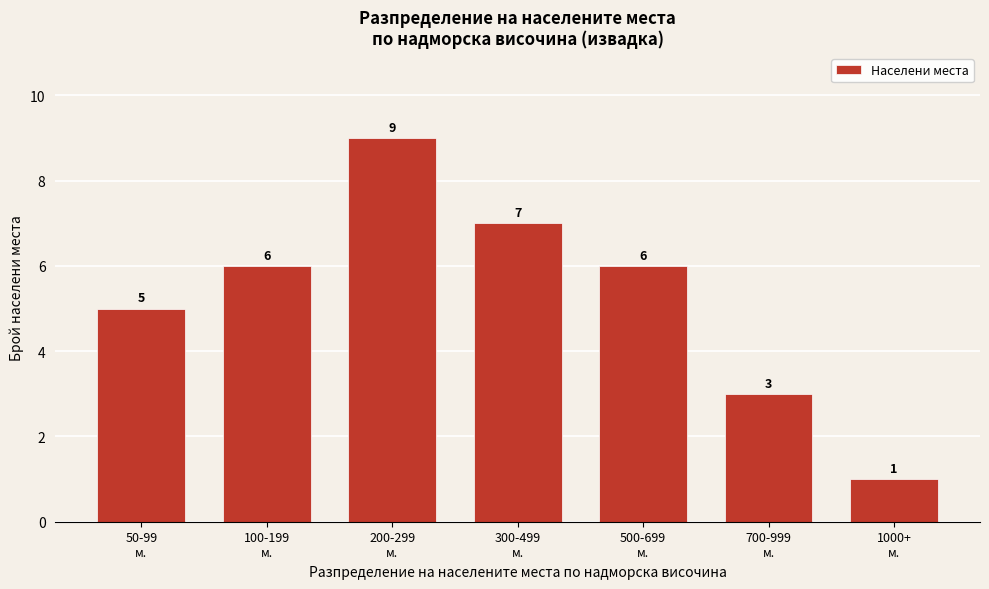

Reading left to right, transcribe all the data shown in this chart.

5	6	9	7	6	3	1